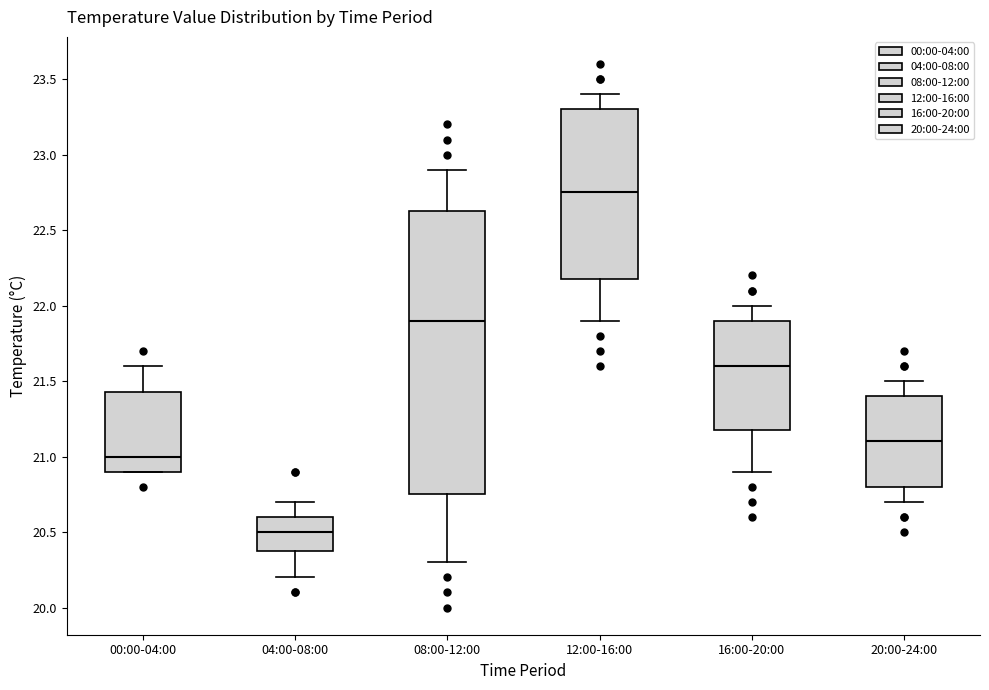

Where does the lower whisker of the box for 08:00-12:00 end on the y-axis? The values are not printed on the chart, so give them approximately, as read against the axis.

20.30